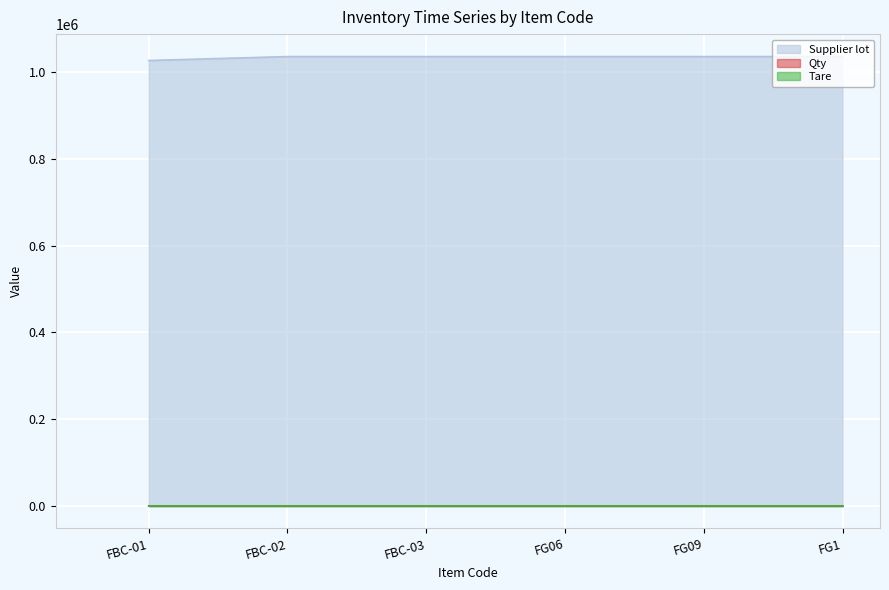

The value of Supplier lot at FBC-03 is 654381. True or false?

False